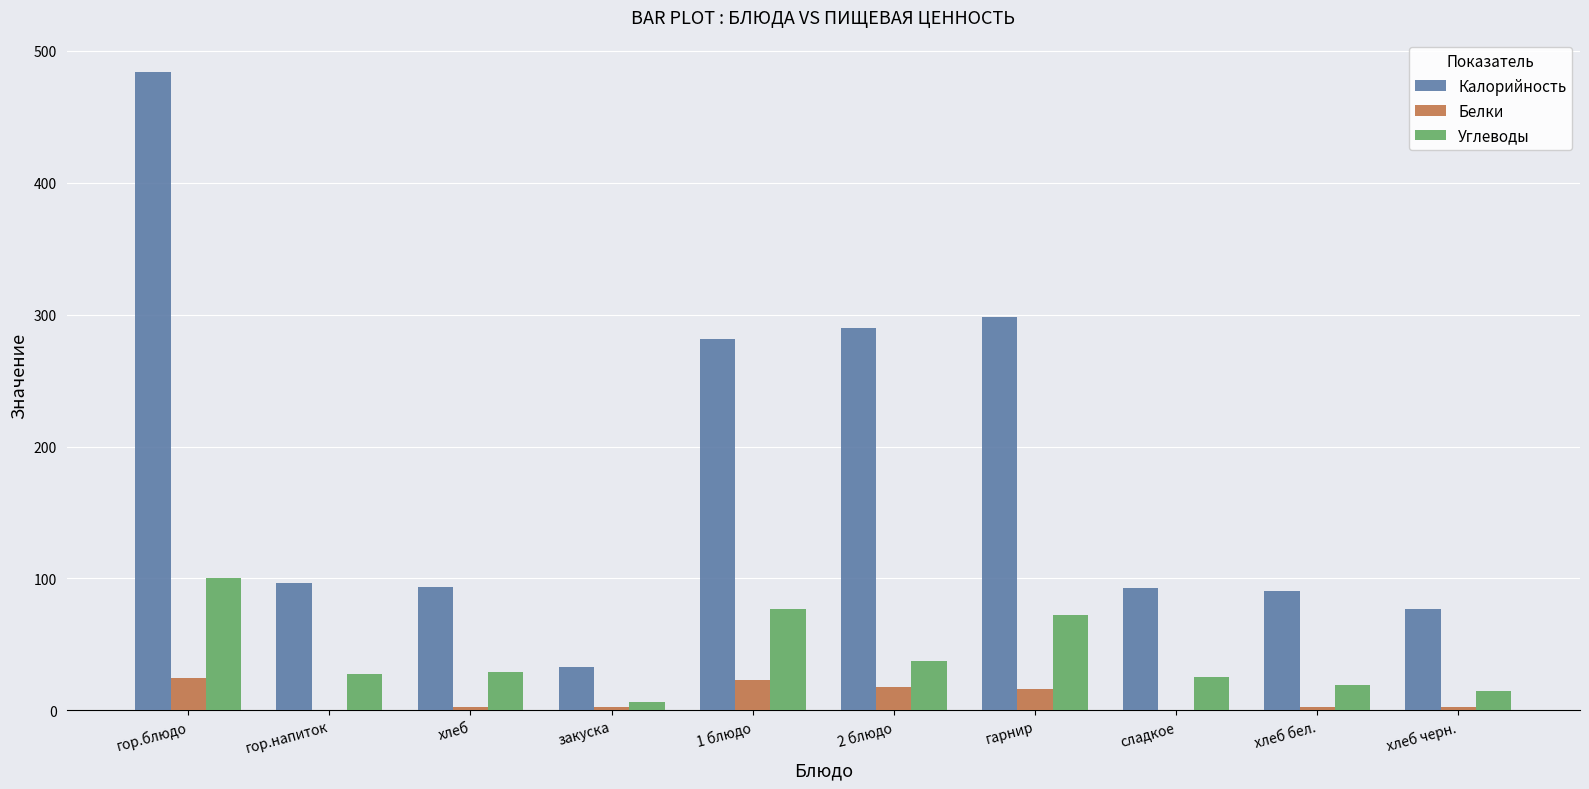

At which label does Калорийность reach its peak?

гор.блюдо